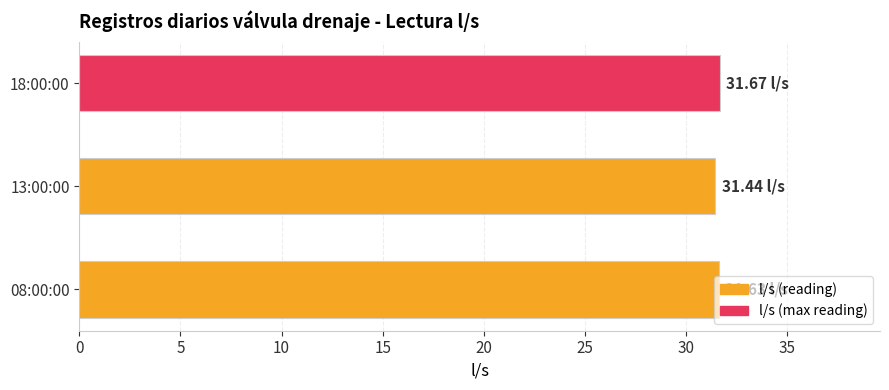

What is the ratio of the value at 18:00:00 to the value at 08:00:00?

1.0